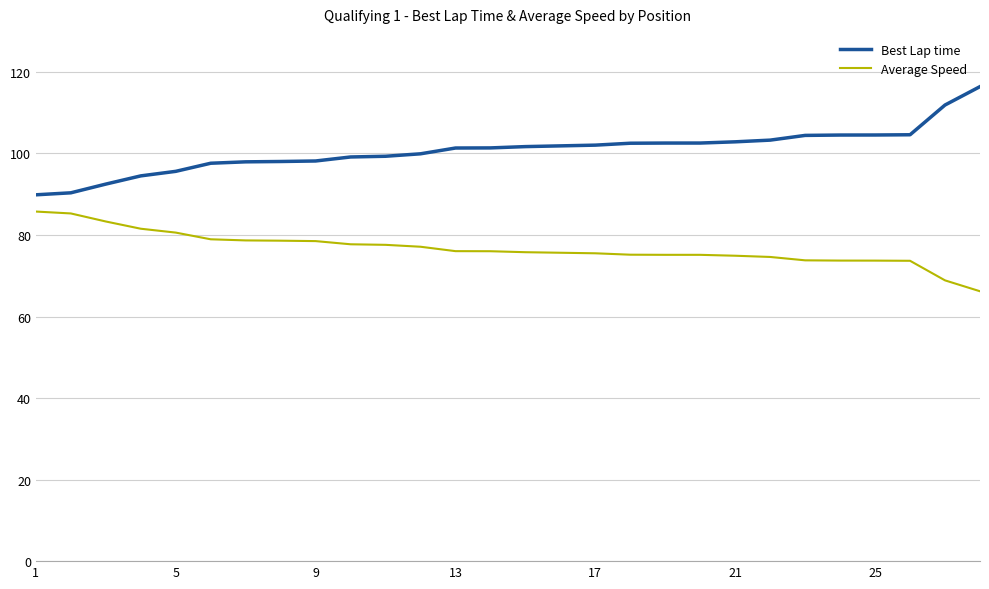

What are all the series names shown in the legend?

Best Lap time, Average Speed